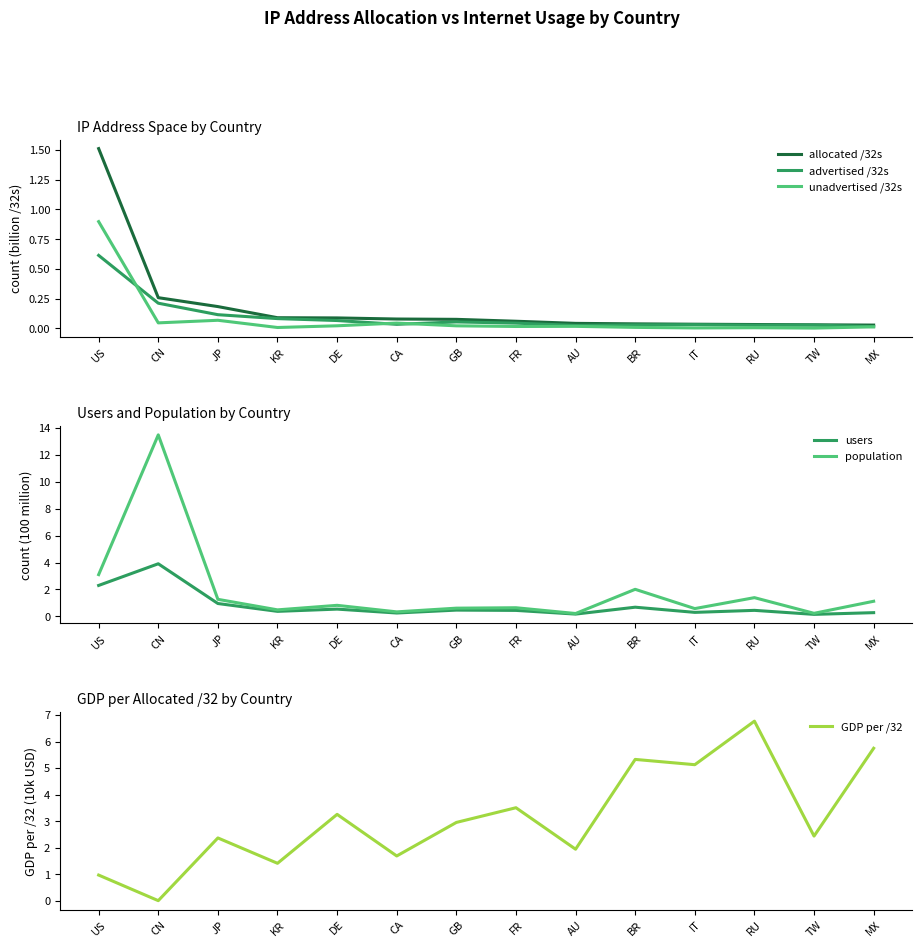

Rank the series at BR from lowest to highest value.

unadvertised /32s, advertised /32s, allocated /32s, users, population, GDP per /32